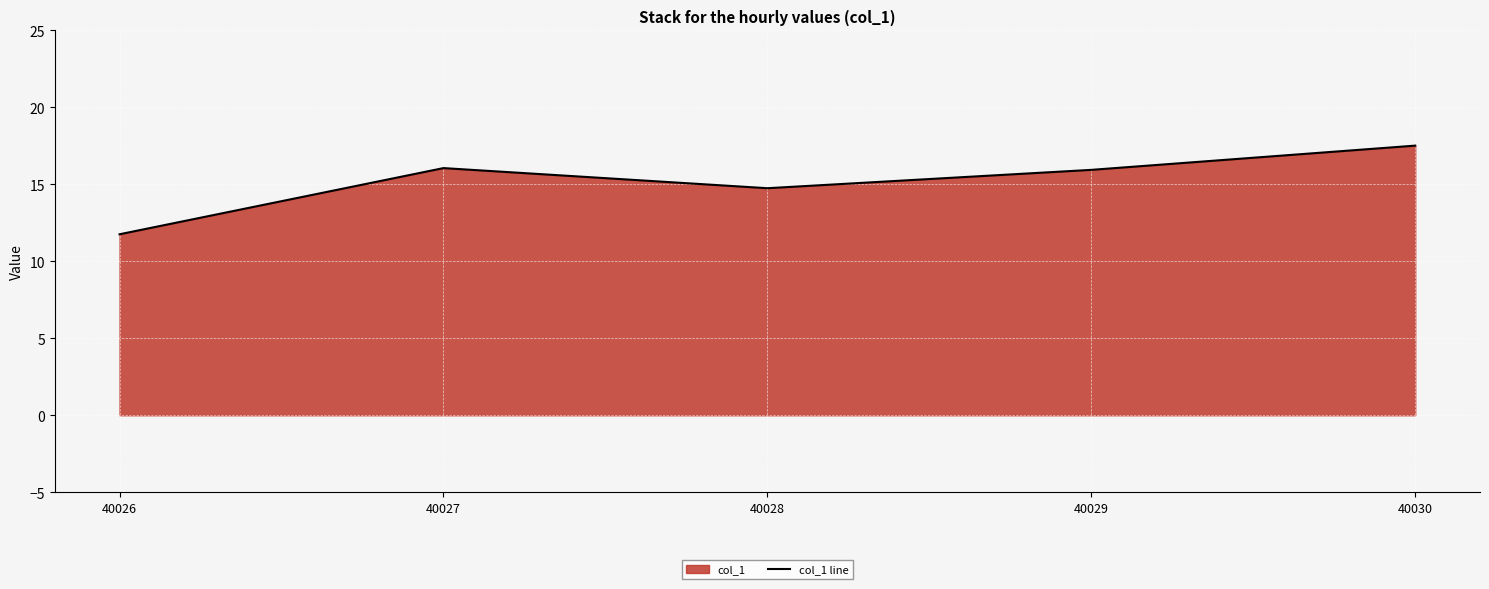

Reading left to right, extract all data points from this chart.

40026=11.8	40027=16.1	40028=14.8	40029=15.9	40030=17.5